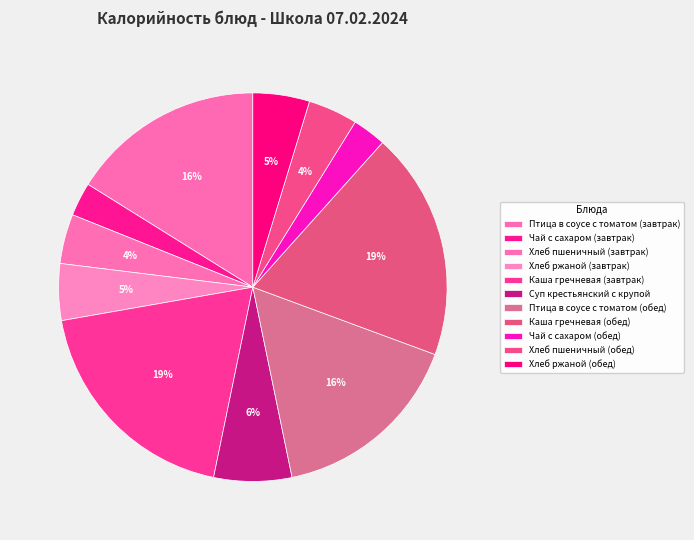

Is it true that Каша гречневая (обед) is 19% of the pie?

True